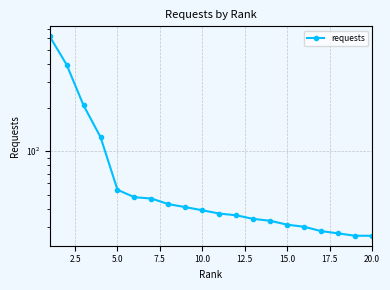

How many lines are shown in the chart?

1